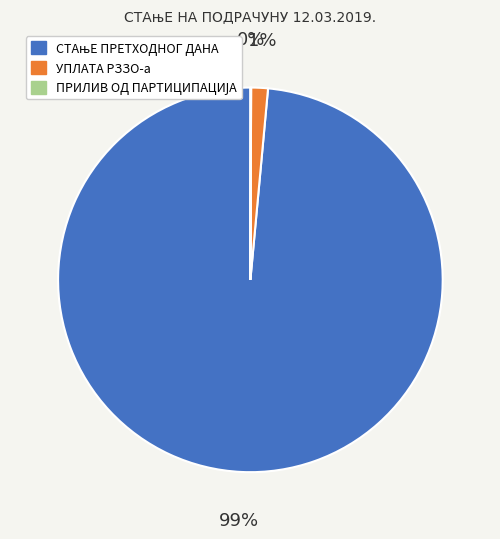

To the nearest percent, what is the average slice percentage?

33%